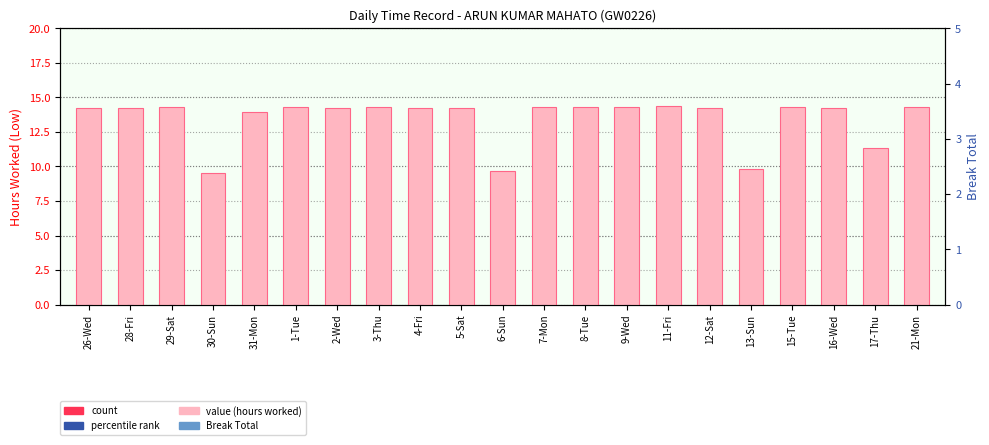

What is the difference between the second highest and minimum values in the Low (hours worked) series?

4.8